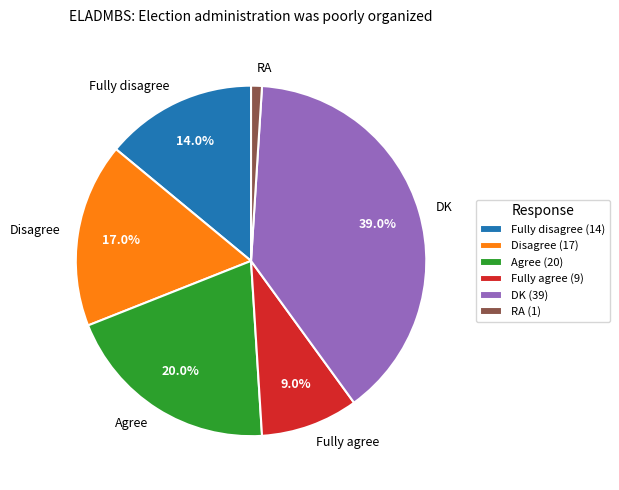

To the nearest percent, what percentage of the pie is RA?

1%